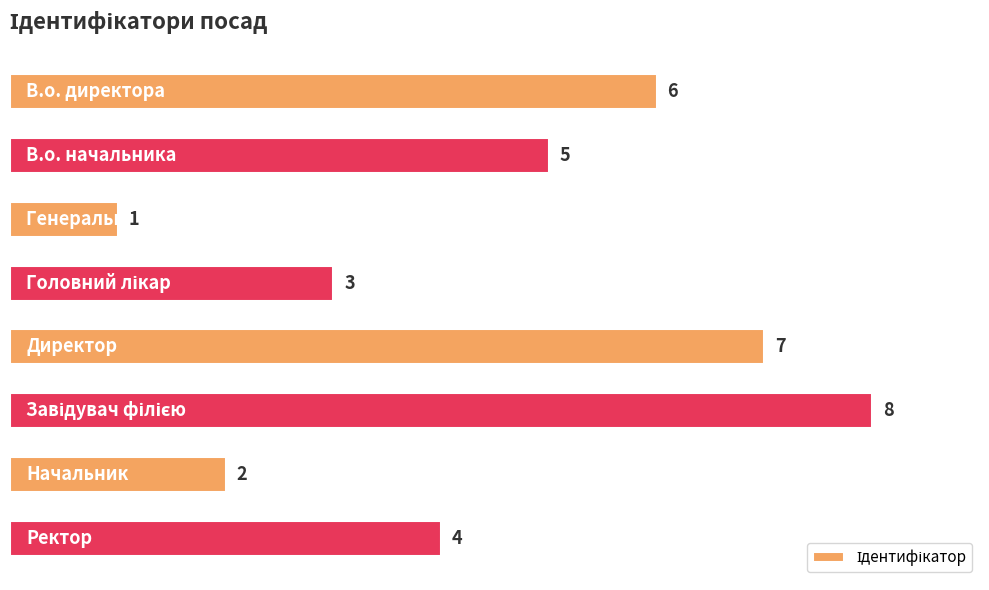

What is the difference between the maximum and minimum values?

7